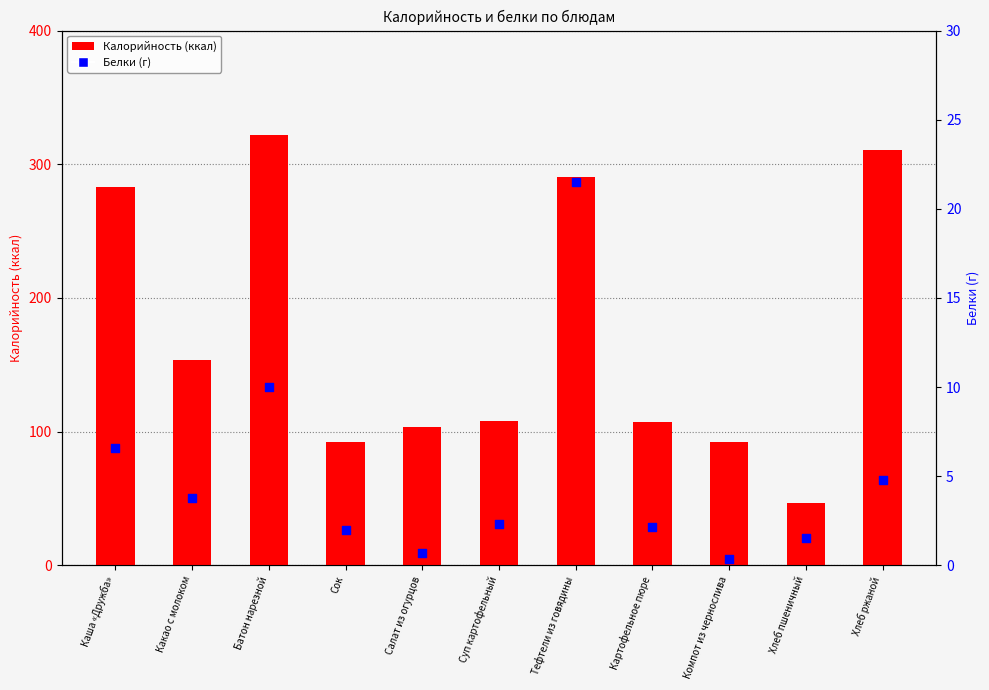

Which series has the largest total across all categories?

Калорийность